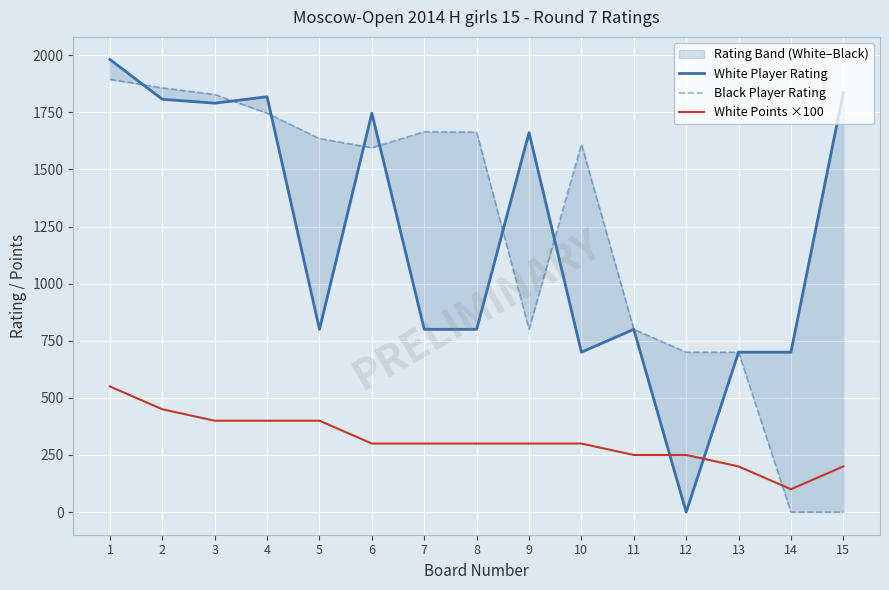

Where do White Points ×100 and Black Player Rating first cross each other?

13 and 14